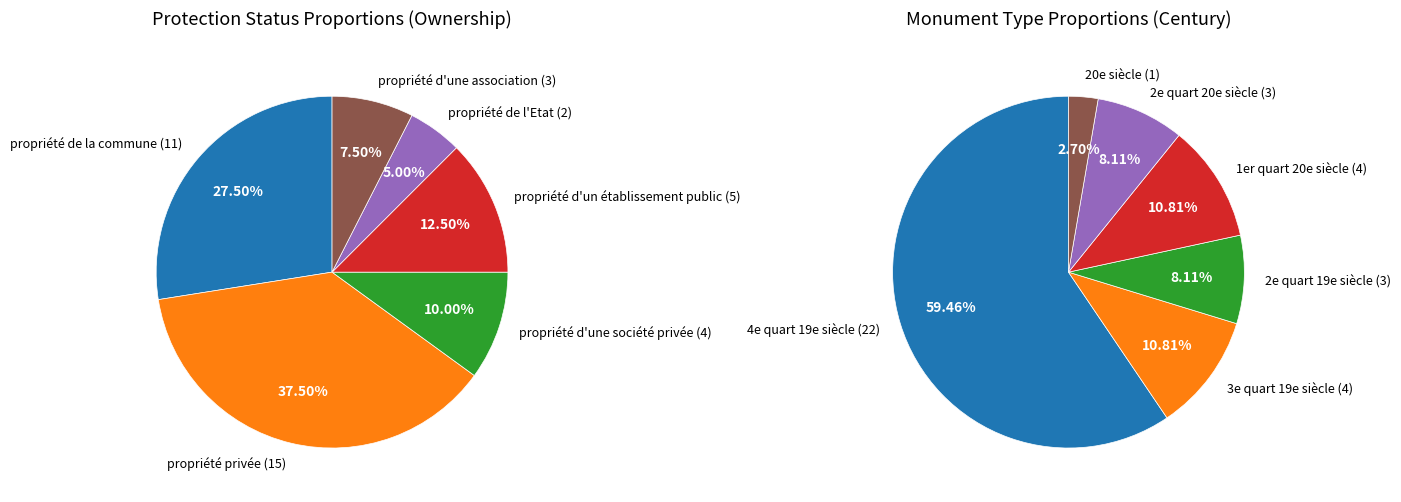

To the nearest percent, what portion does propriété privée represent?

38%